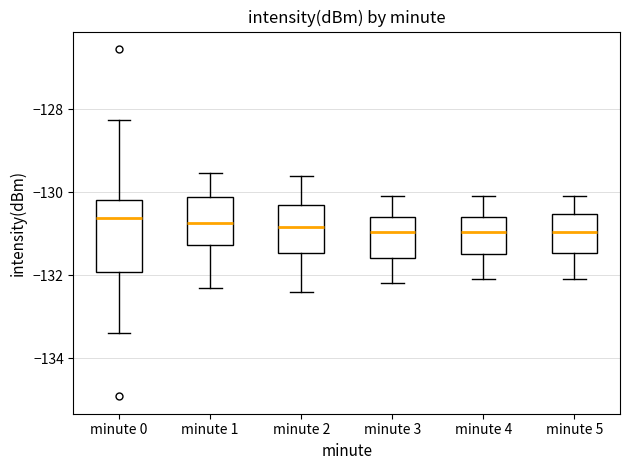

Where does the upper whisker of the box for minute 3 end on the y-axis? The values are not printed on the chart, so give them approximately, as read against the axis.

-130.0